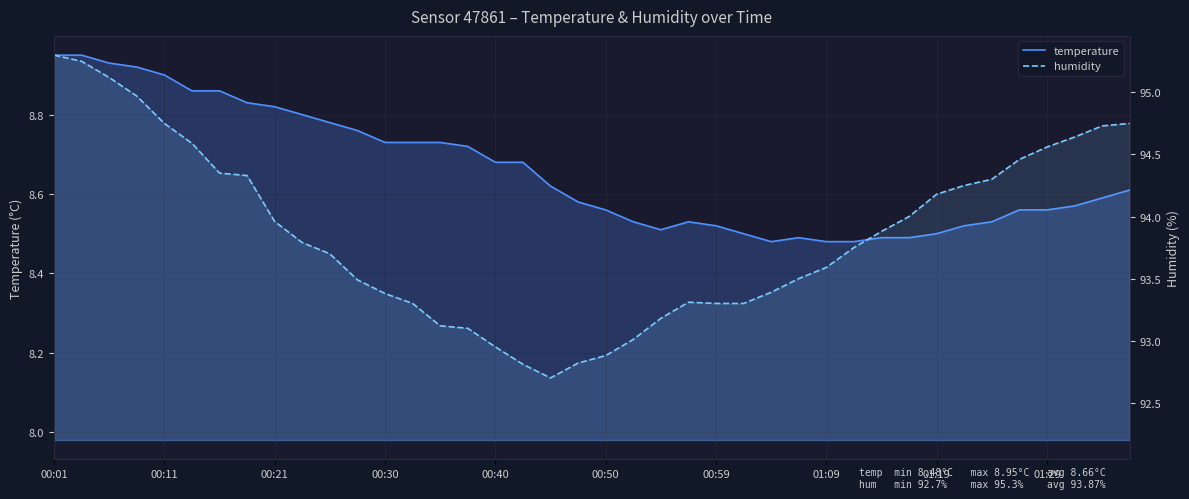

Reading left to right, what are all the values shown in this chart?

temperature: 8.9	8.9	8.9	8.9	8.9	8.9	8.9	8.8	8.8	8.8	8.8	8.8	8.7	8.7	8.7	8.7	8.7	8.7	8.6	8.6	8.6	8.5	8.5	8.5	8.5	8.5	8.5	8.5	8.5	8.5	8.5	8.5	8.5	8.5	8.5	8.6	8.6	8.6	8.6	8.6
humidity: 95.3	95.2	95.1	95.0	94.8	94.6	94.3	94.3	94.0	93.8	93.7	93.5	93.4	93.3	93.1	93.1	93.0	92.8	92.7	92.8	92.9	93.0	93.2	93.3	93.3	93.3	93.4	93.5	93.6	93.8	93.9	94.0	94.2	94.2	94.3	94.5	94.6	94.6	94.7	94.8